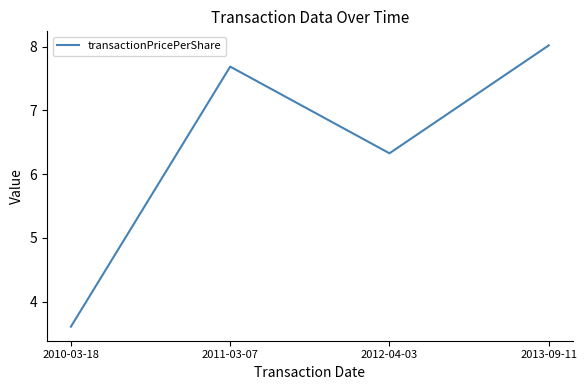

What is the minimum value shown in the chart?

3.6